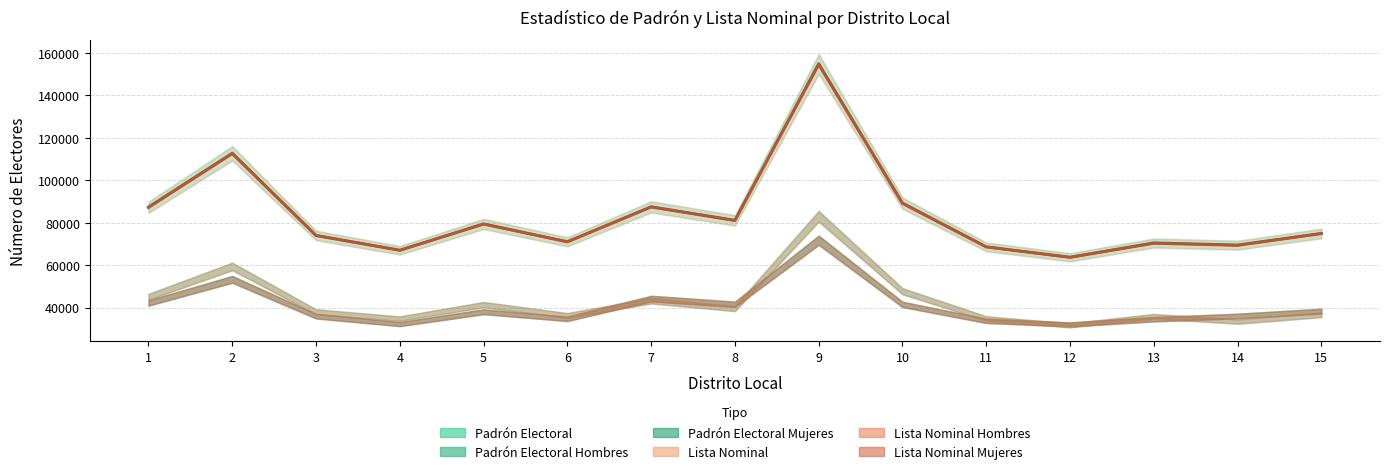

Between 6 and 11, which is larger?

6